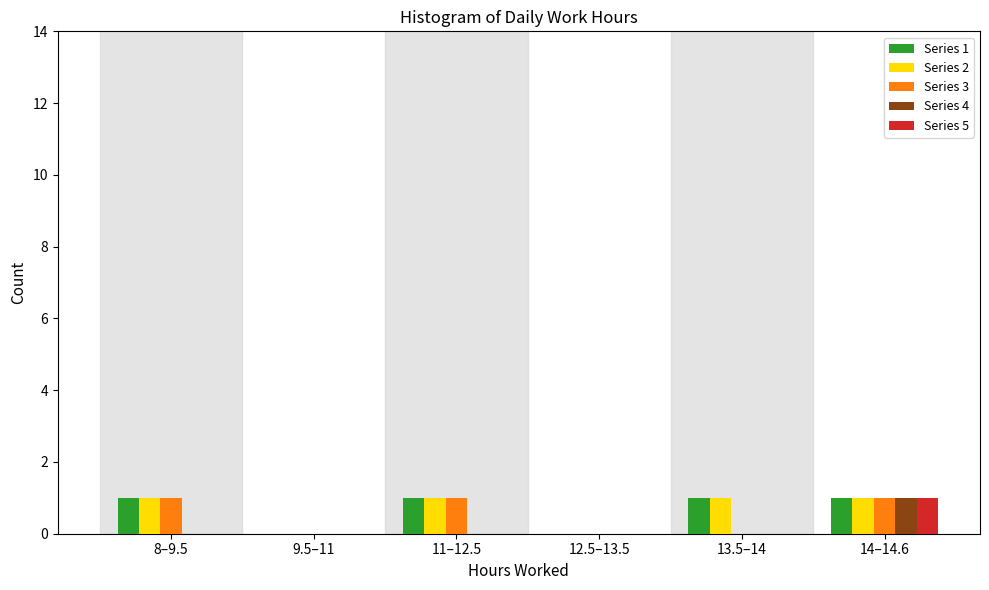

Reading left to right, extract all data points from this chart.

Series 1: 8–9.5=1	9.5–11=0	11–12.5=1	12.5–13.5=0	13.5–14=1	14–14.6=1
Series 2: 8–9.5=1	9.5–11=0	11–12.5=1	12.5–13.5=0	13.5–14=1	14–14.6=1
Series 3: 8–9.5=1	9.5–11=0	11–12.5=1	12.5–13.5=0	13.5–14=0	14–14.6=1
Series 4: 8–9.5=0	9.5–11=0	11–12.5=0	12.5–13.5=0	13.5–14=0	14–14.6=1
Series 5: 8–9.5=0	9.5–11=0	11–12.5=0	12.5–13.5=0	13.5–14=0	14–14.6=1